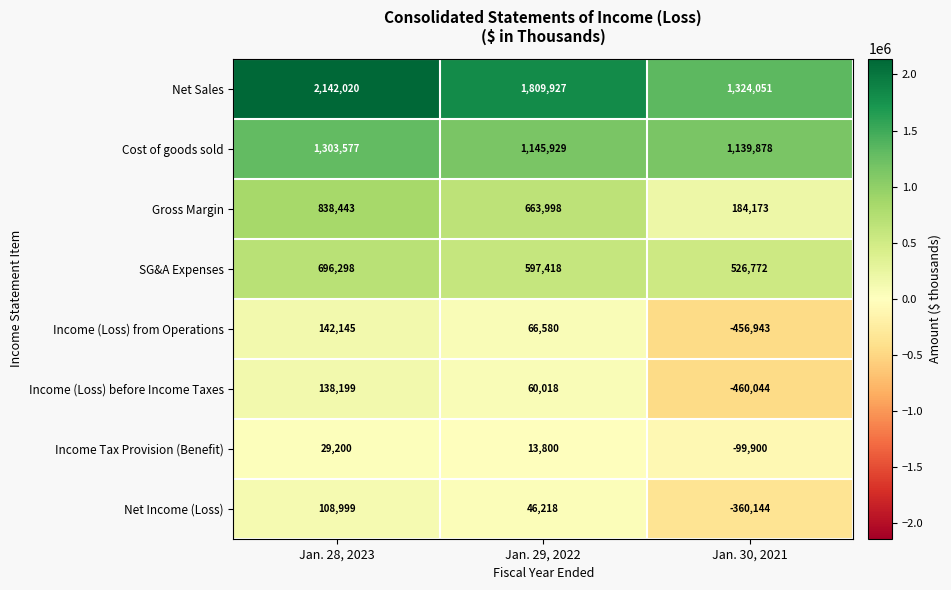

What is the approximate value of Gross Margin at Jan. 29, 2022, to the nearest 100?

664000